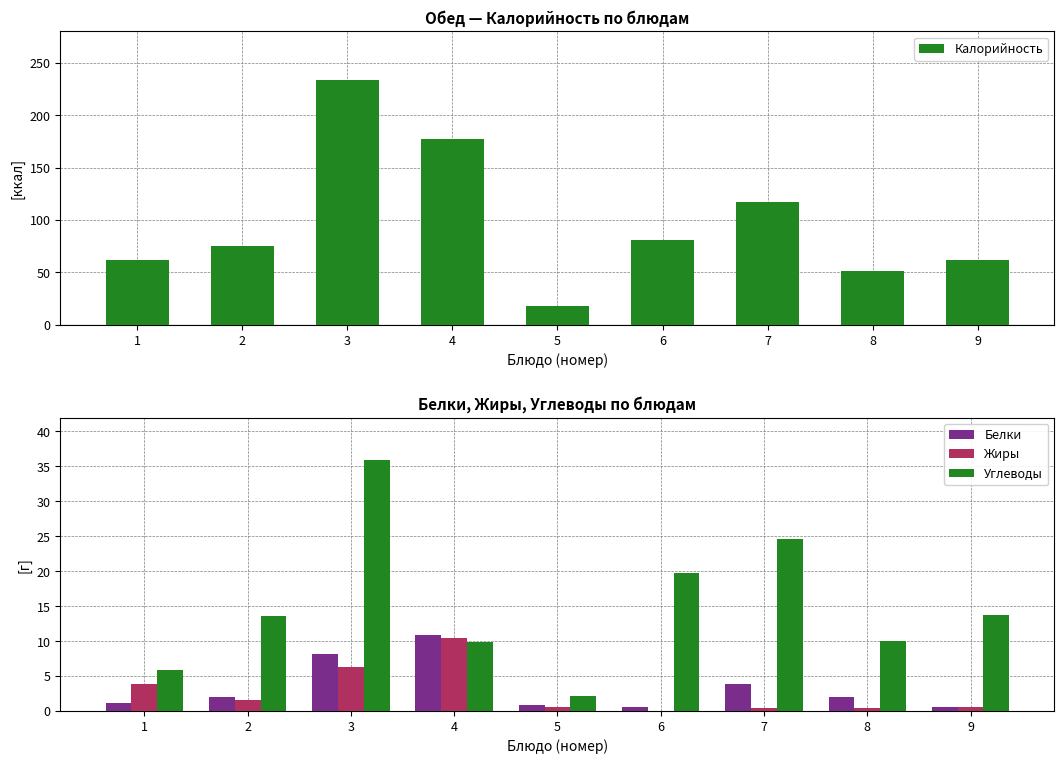

At which label does Калорийность first exceed 75?

2